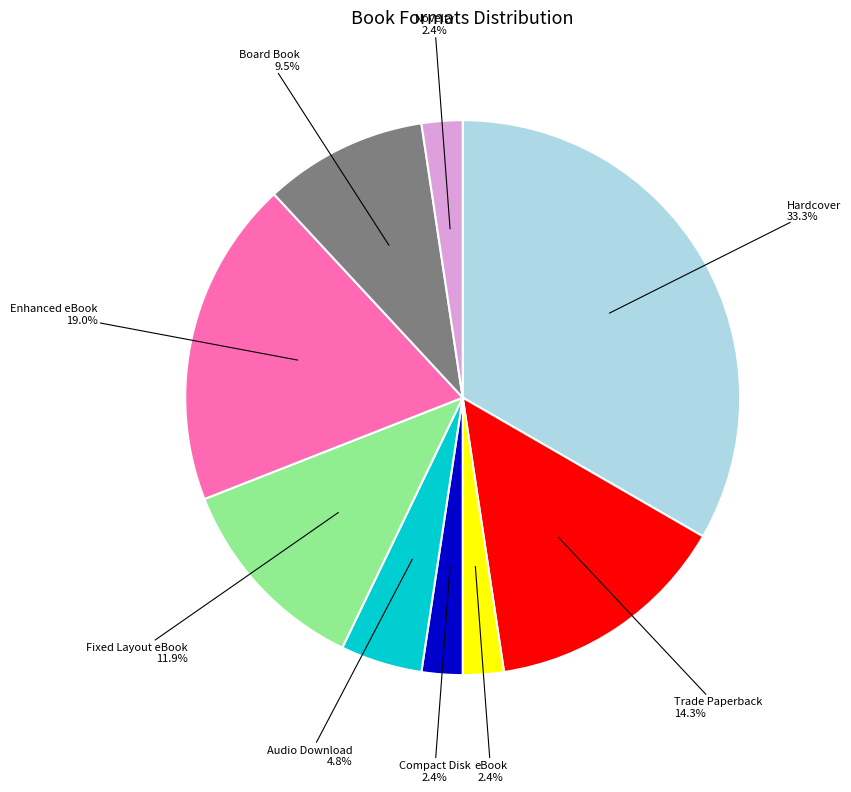

What percentage is the Audio Download slice, to the nearest percent?

5%